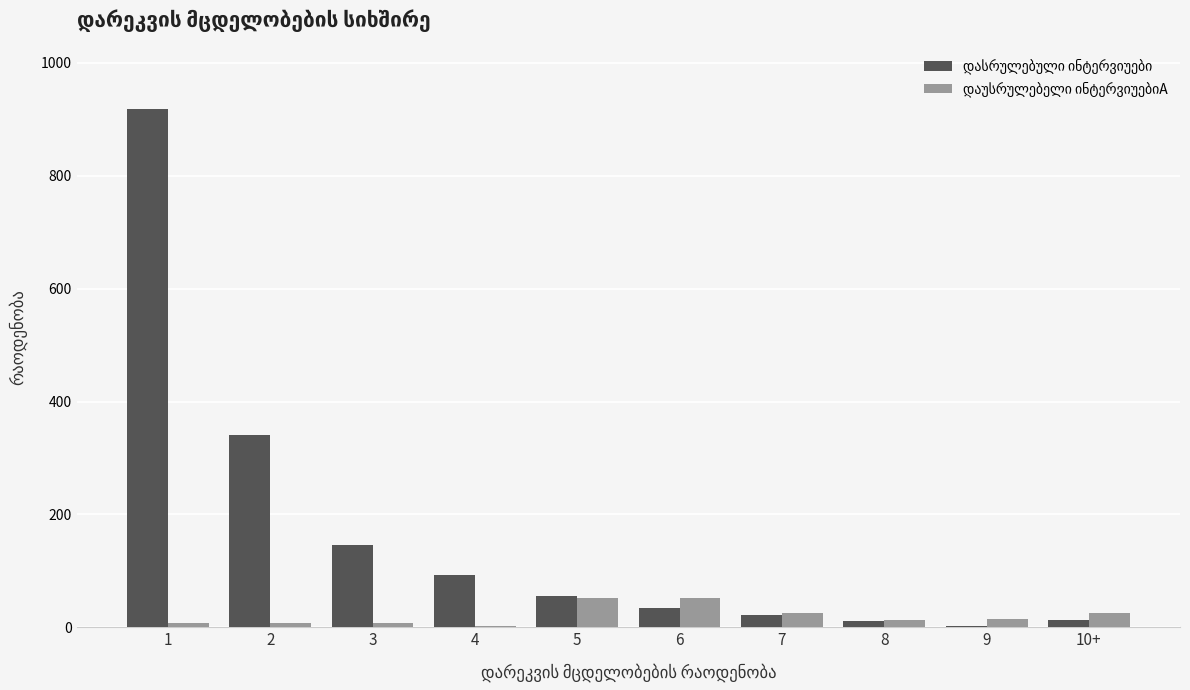

What is the greatest value displayed?

919